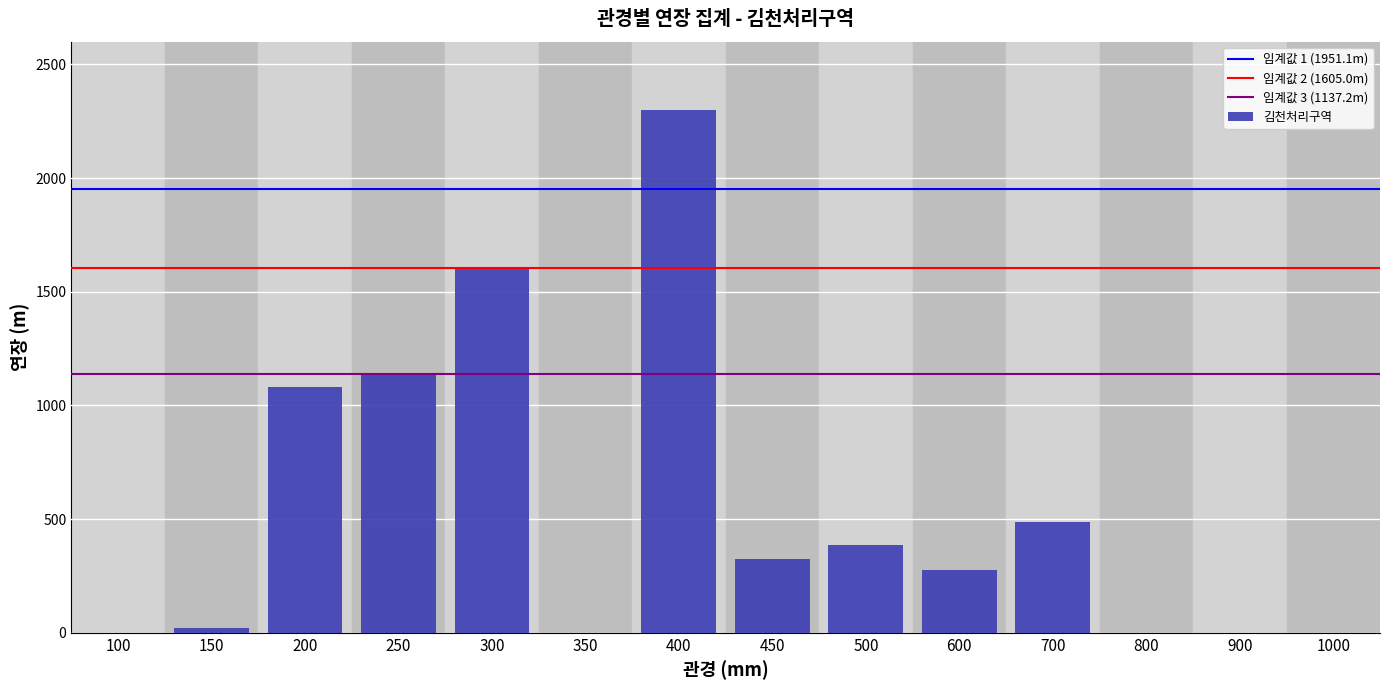

Reading right to left, transcribe all the data shown in this chart.

1000=0.0	900=0.0	800=0.0	700=488.0	600=276.5	500=388.0	450=322.5	400=2299.6	350=0.0	300=1605.0	250=1137.2	200=1080.6	150=19.4	100=0.0